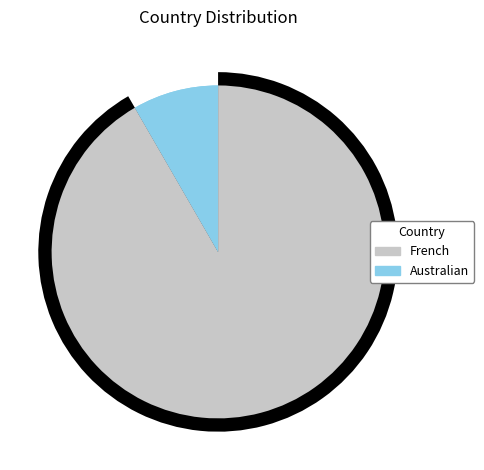

To the nearest percent, what is the difference between the French and Australian slice percentages?

83%